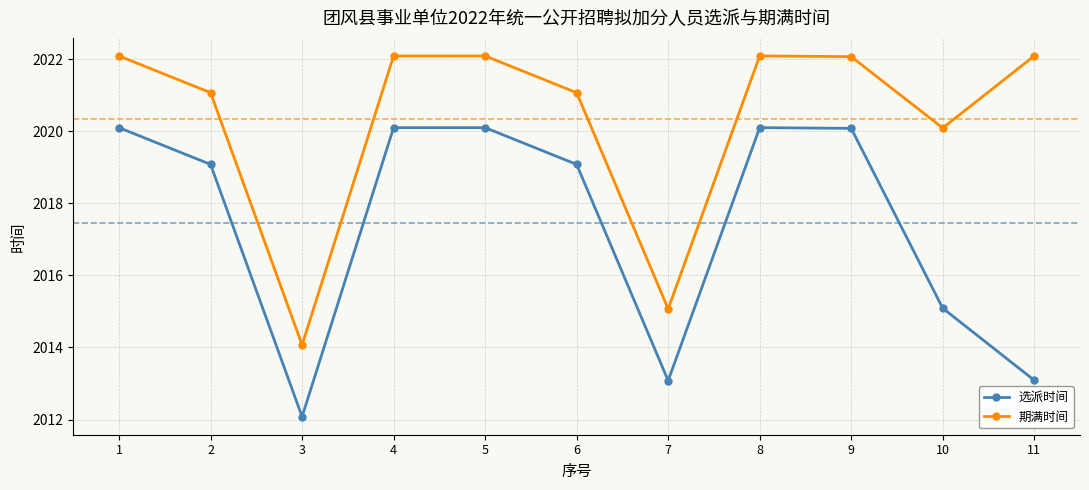

What is the spread (max minus min) of values at 8?

2.0